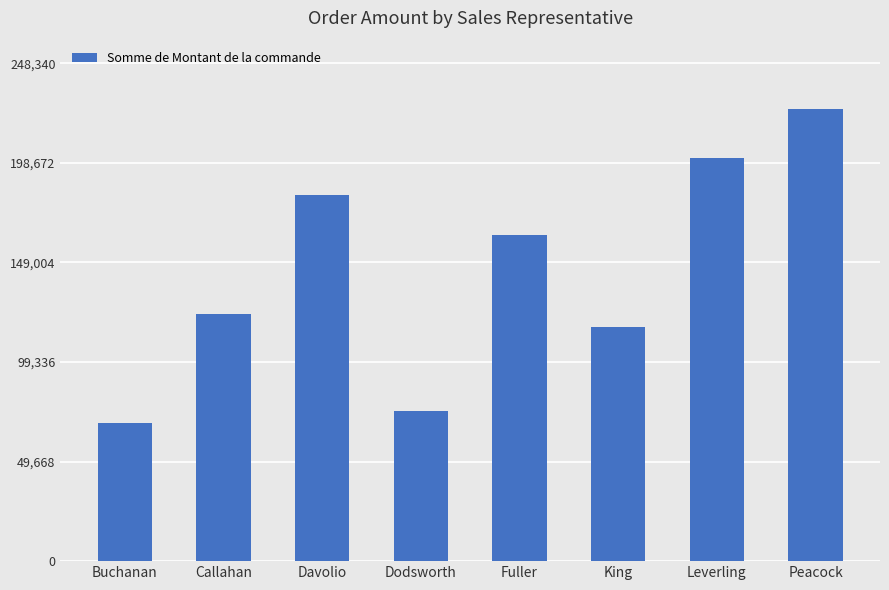

Where does the data first go above 162503?

Davolio